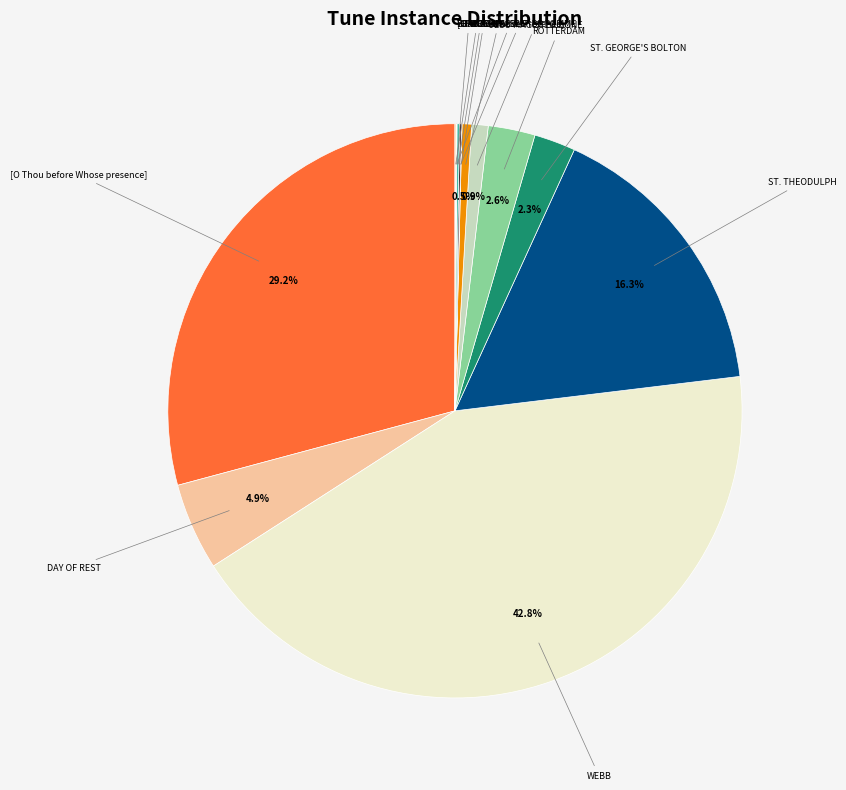

To the nearest percent, what is the average slice percentage?

7%